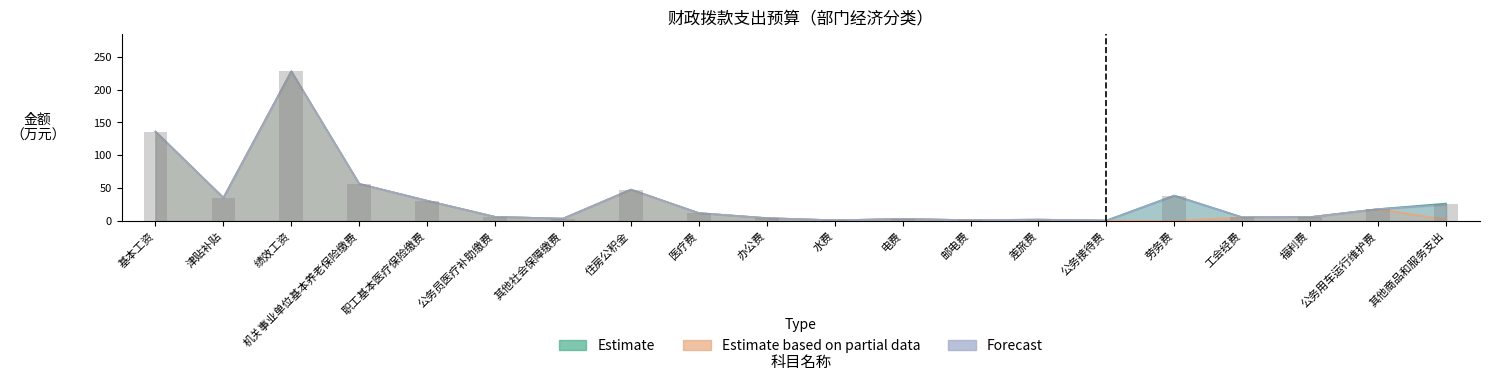

Which has a higher value, 医疗费 or 水费?

医疗费